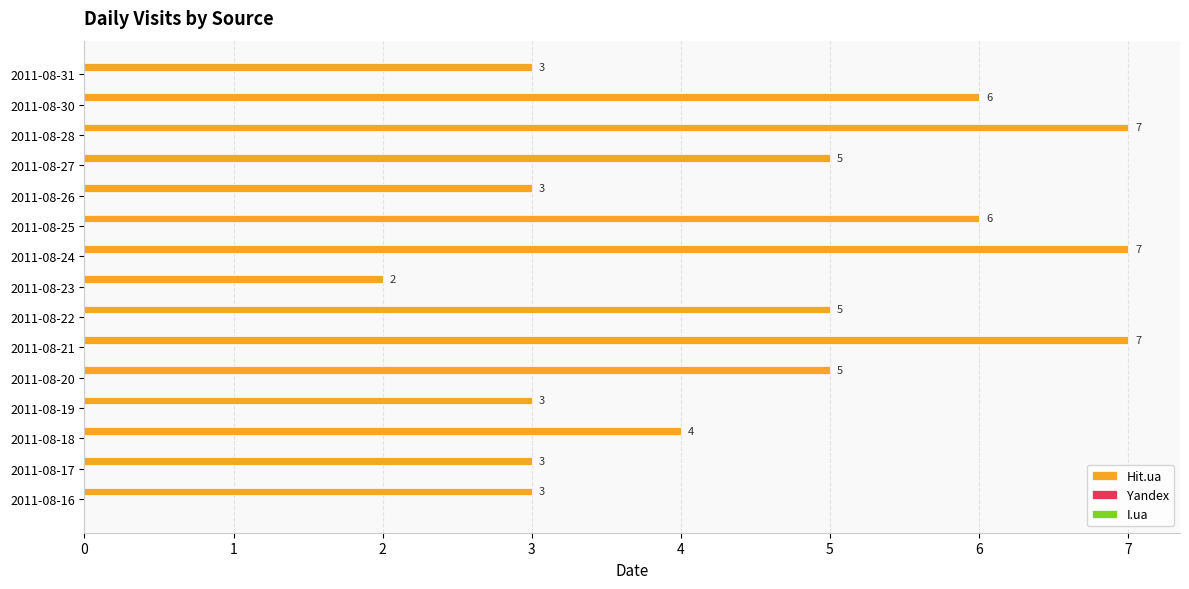

Does the chart contain any negative values?

No